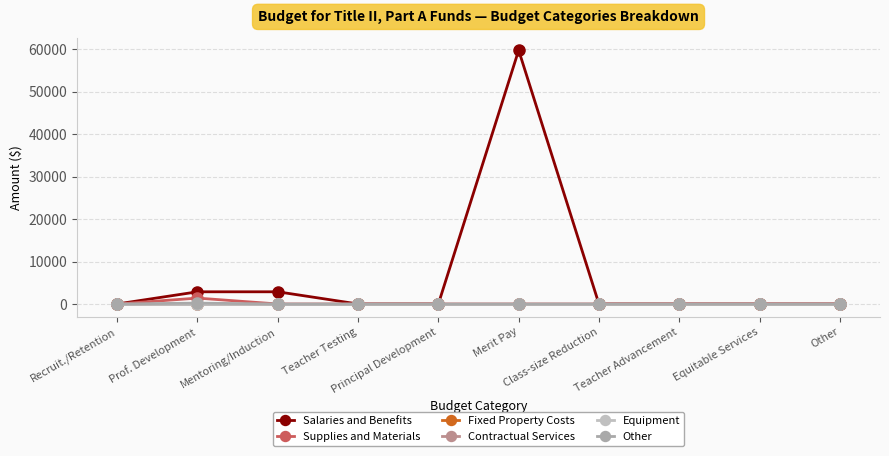

Which category has the highest value in the Fixed Property Costs series?

Recruit./Retention